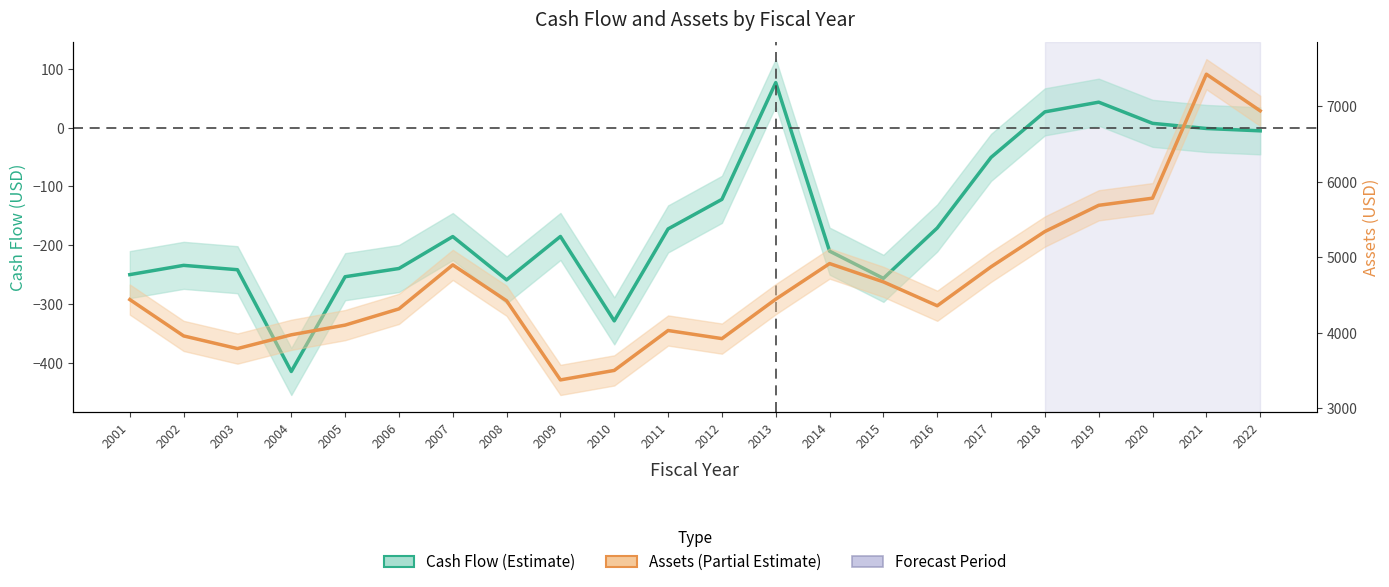

Count the number of data series in this chart.

2